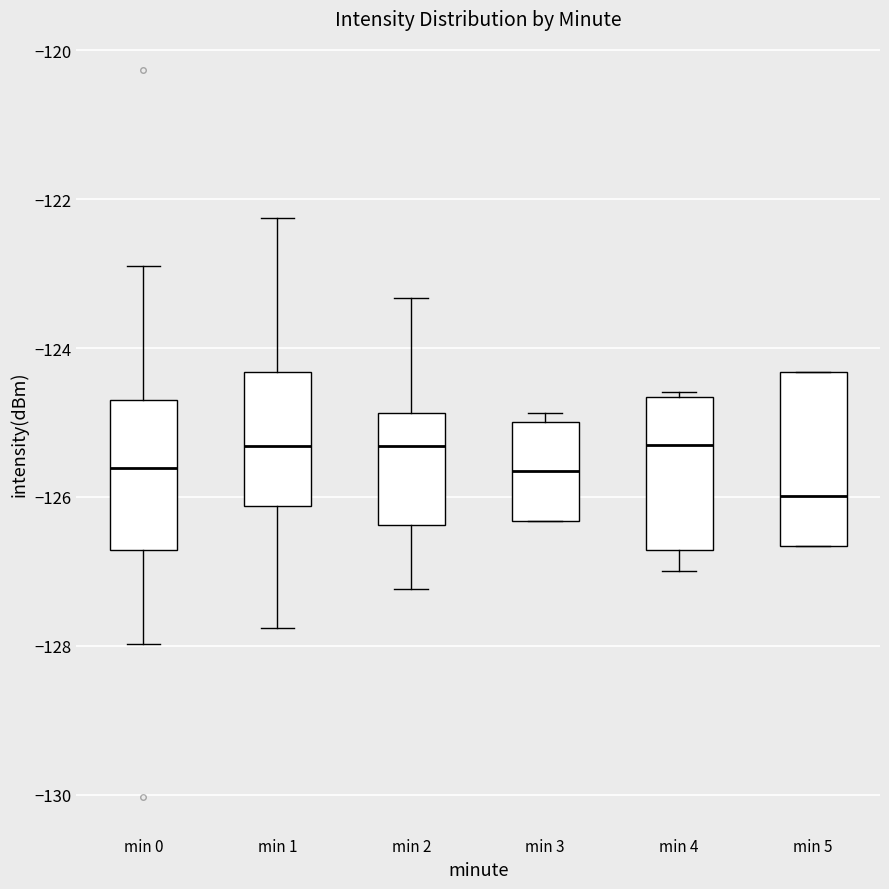

Reading left to right, read every box against the y-axis: the position of its median line, the range the box covers, and the ends of its whiskers. The values are not printed on the chart, so give them approximately, as read against the axis.

min 0: median -125.6, box -126.8 to -124.6, whiskers -128.0 to -123.0
min 1: median -125.4, box -126.2 to -124.4, whiskers -127.8 to -122.2
min 2: median -125.4, box -126.4 to -124.8, whiskers -127.2 to -123.4
min 3: median -125.6, box -126.4 to -125.0, whiskers -126.4 to -124.8
min 4: median -125.2, box -126.8 to -124.6, whiskers -127.0 to -124.6 (just above the box's upper edge)
min 5: median -126.0, box -126.6 to -124.4, whiskers -126.6 to -124.4